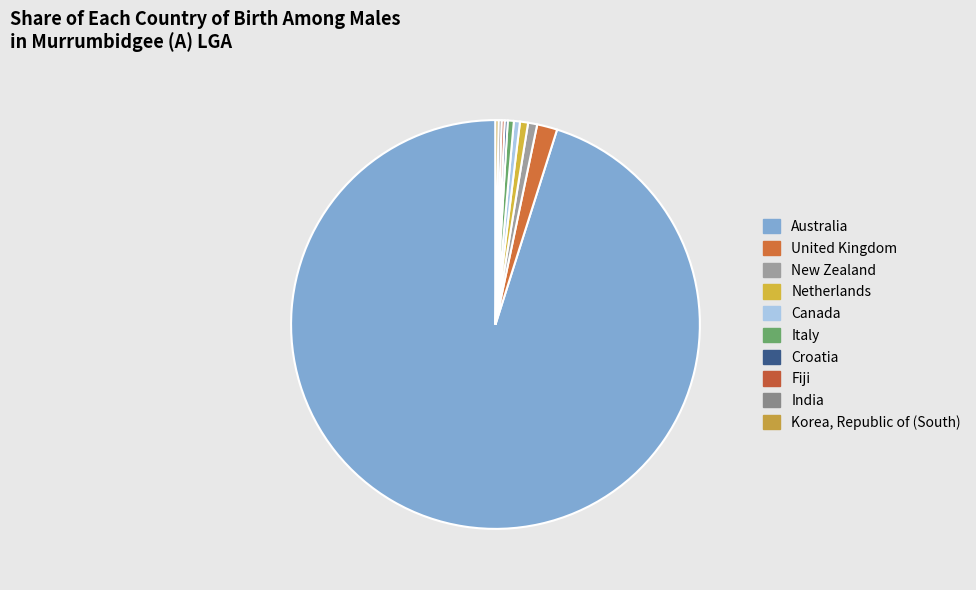

To the nearest percent, what percentage of the pie is Netherlands?

1%